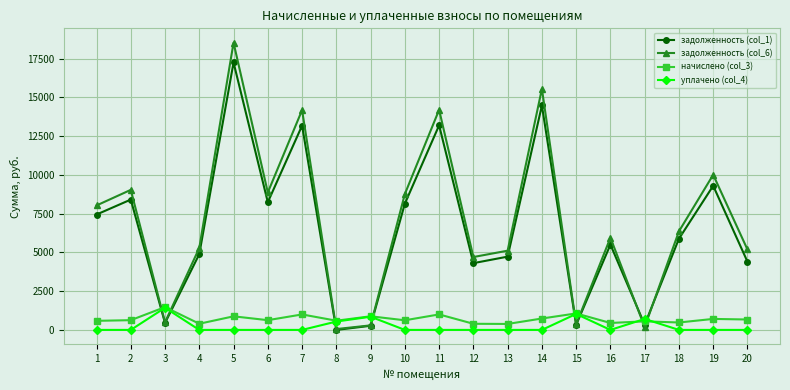

What is the maximum value shown in the chart?

18533.6